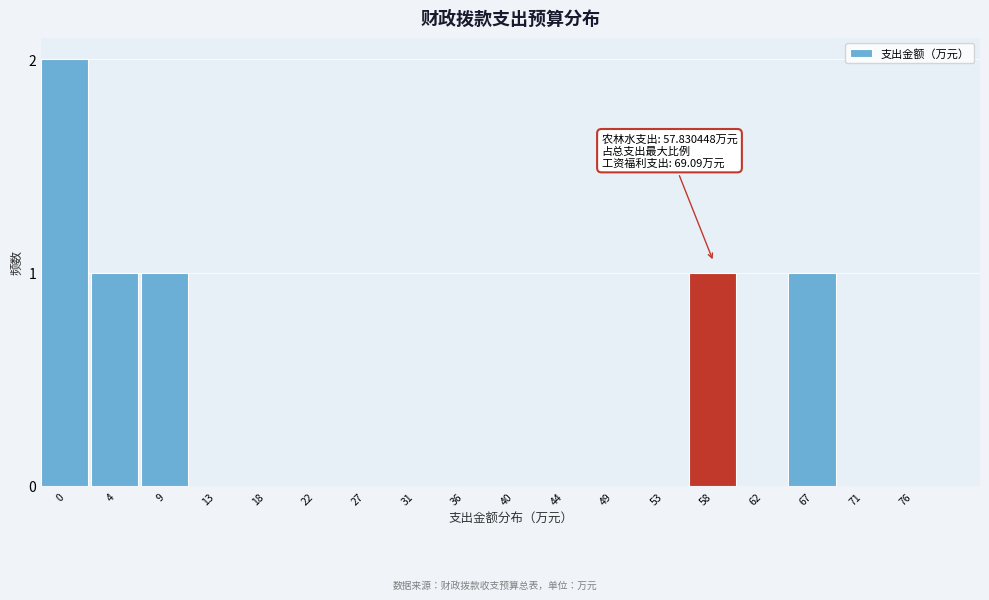

Reading left to right, list all the values displayed in this chart.

0=2	4=1	9=1	13=0	18=0	22=0	27=0	31=0	36=0	40=0	44=0	49=0	53=0	58=1	62=0	67=1	71=0	76=0